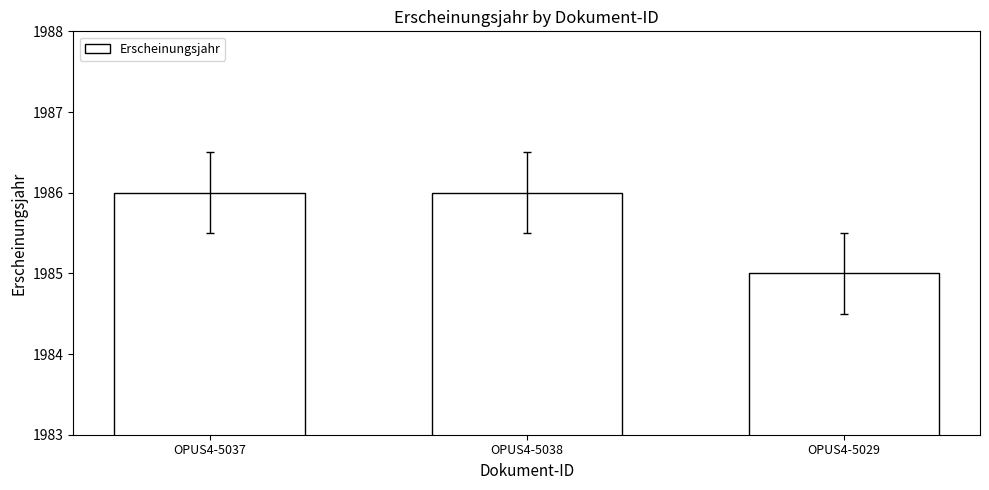

How many bars are there in total?

3